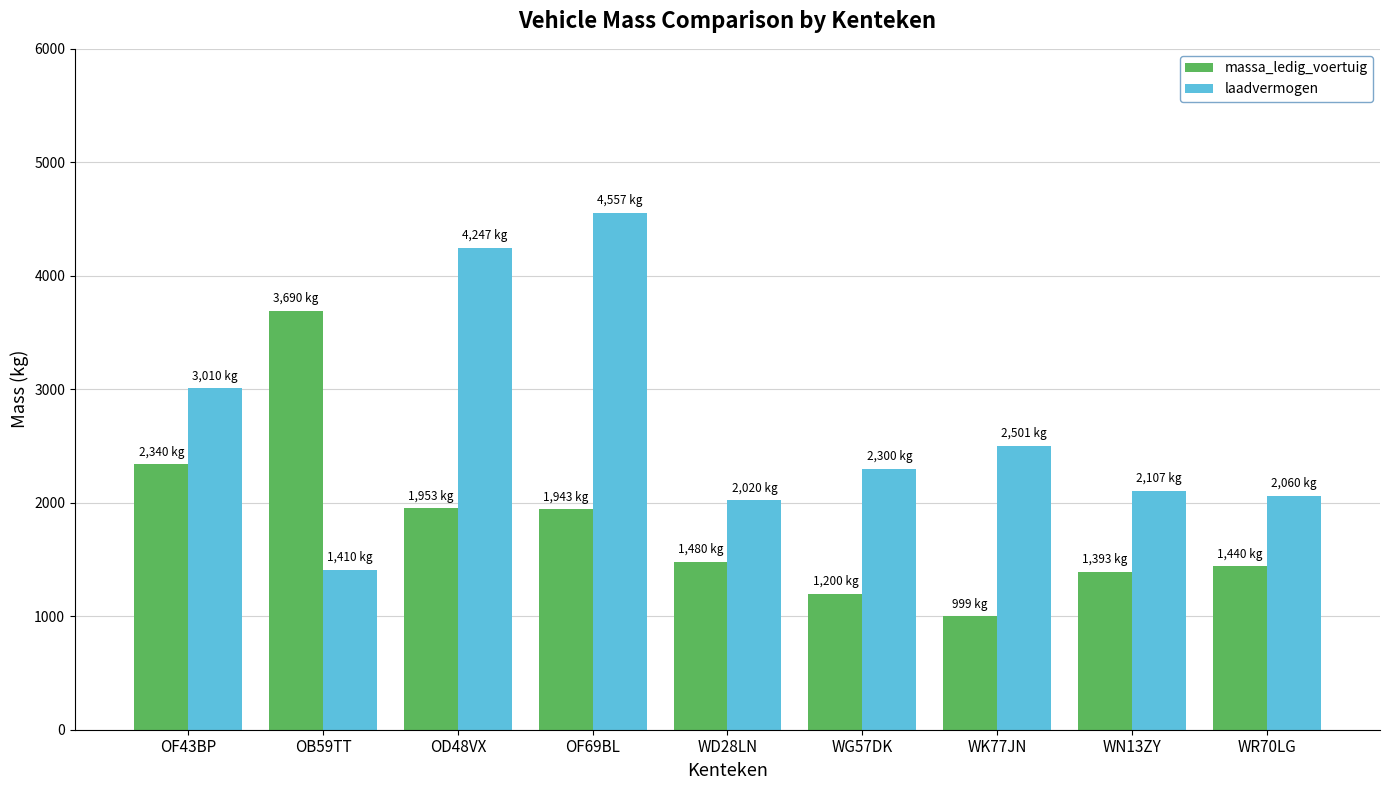

What is the spread (max minus min) of values at OD48VX?

2294